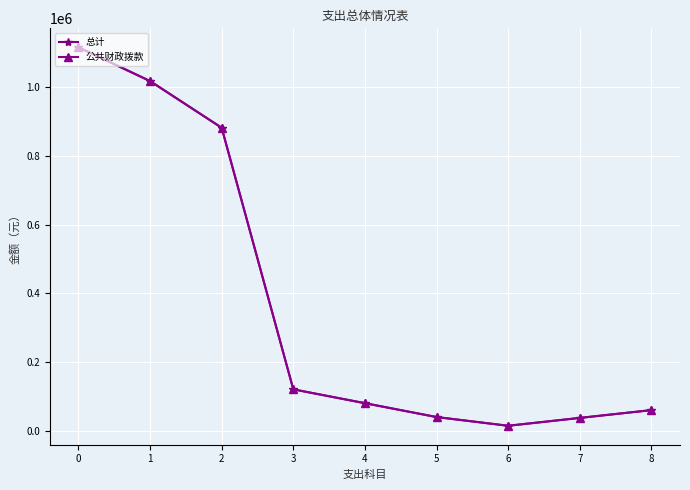

Which series has the widest spread of values?

总计